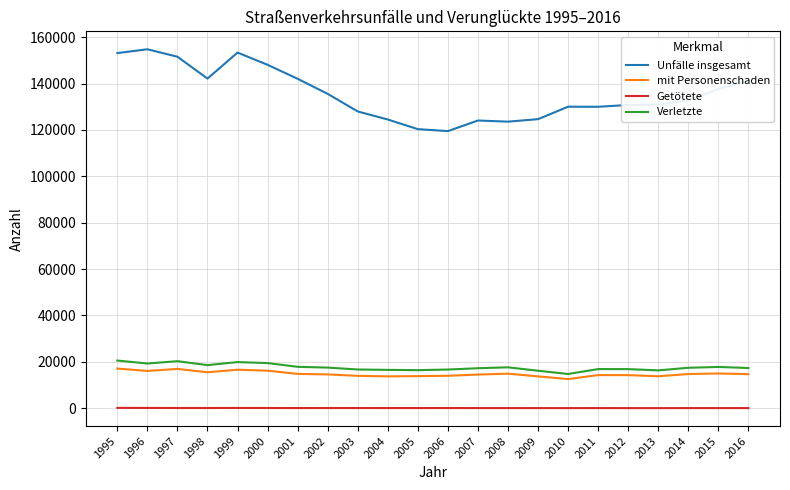

What is the spread (max minus min) of values at 2005?

120289